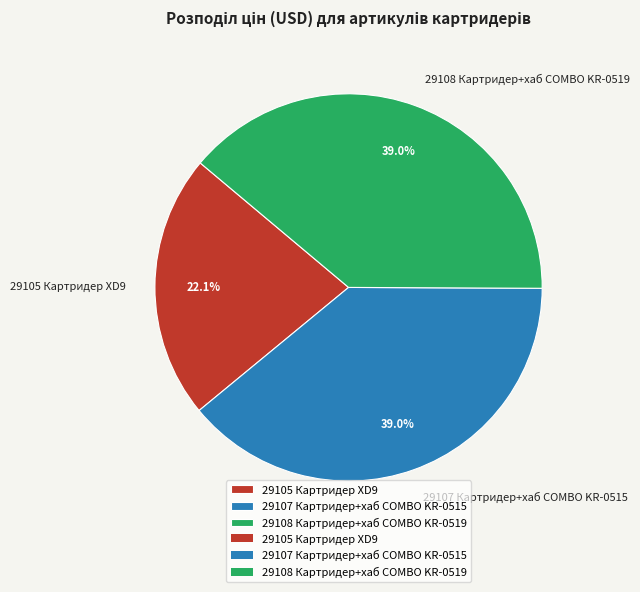

What portion of the pie excludes 29108 Картридер+хаб COMBO KR-0519?

61.0%